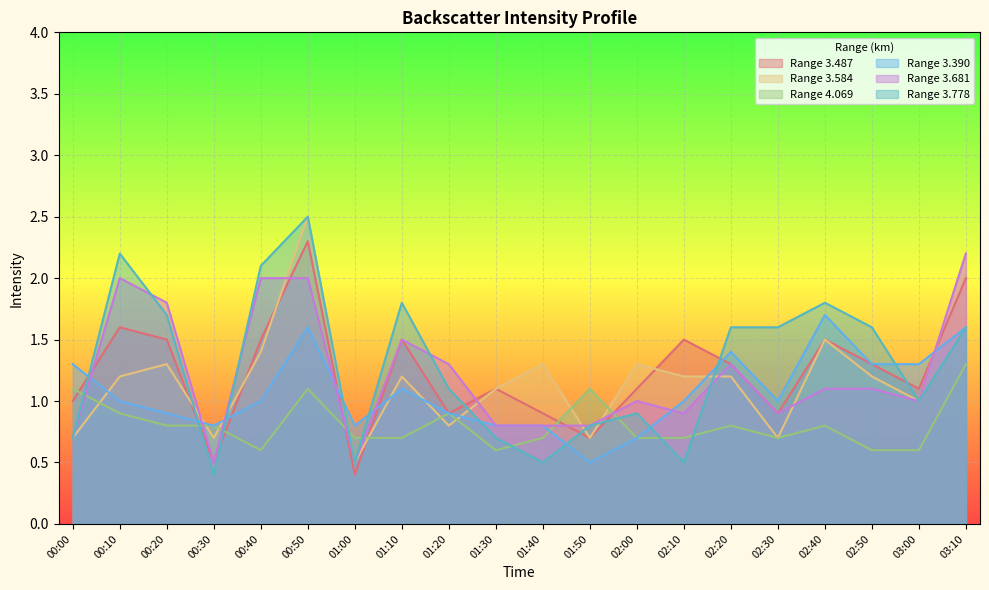

Reading left to right, extract all data points from this chart.

3.487: 1.0	1.6	1.5	0.5	1.5	2.3	0.4	1.5	0.9	1.1	0.9	0.7	1.1	1.5	1.3	0.9	1.5	1.3	1.1	2.0
3.584: 0.7	1.2	1.3	0.7	1.4	2.5	0.5	1.2	0.8	1.1	1.3	0.7	1.3	1.2	1.2	0.7	1.5	1.2	1.0	2.2
4.069: 1.1	0.9	0.8	0.8	0.6	1.1	0.7	0.7	0.9	0.6	0.7	1.1	0.7	0.7	0.8	0.7	0.8	0.6	0.6	1.3
3.390: 1.3	1.0	0.9	0.8	1.0	1.6	0.8	1.1	0.9	0.8	0.8	0.5	0.7	1.0	1.4	1.0	1.7	1.3	1.3	1.6
3.681: 0.7	2.0	1.8	0.5	2.0	2.0	0.5	1.5	1.3	0.8	0.8	0.8	1.0	0.9	1.3	0.9	1.1	1.1	1.0	2.2
3.778: 0.7	2.2	1.7	0.4	2.1	2.5	0.5	1.8	1.1	0.7	0.5	0.8	0.9	0.5	1.6	1.6	1.8	1.6	1.0	1.6